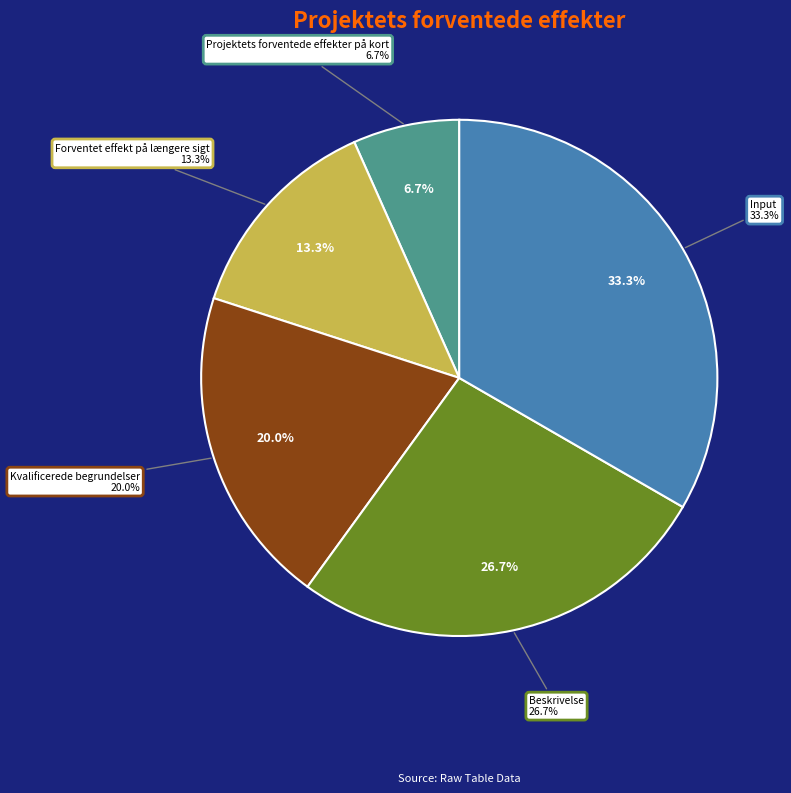

To the nearest percent, what is the average slice percentage?

20%